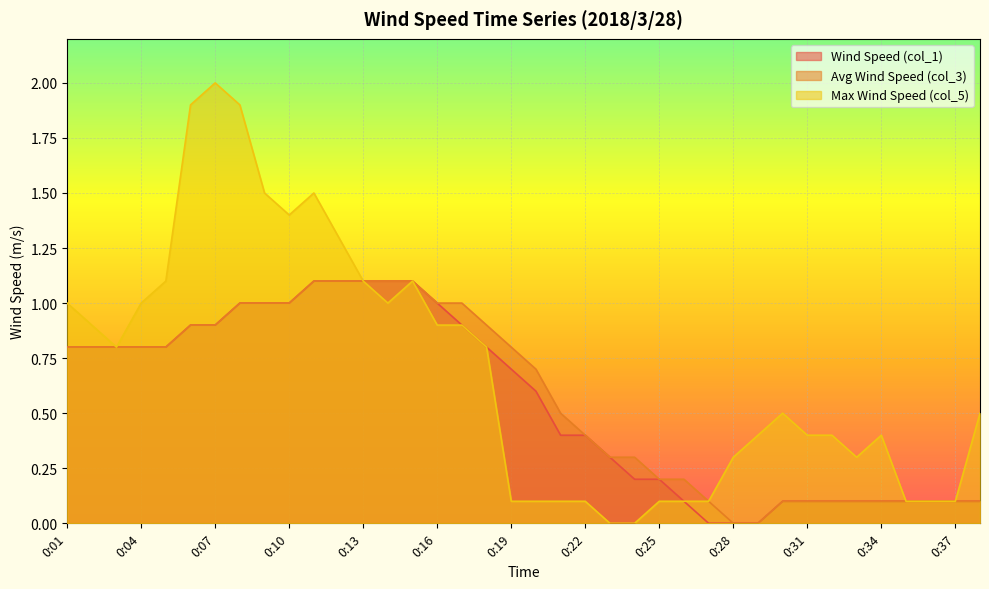

Count the number of data series in this chart.

3